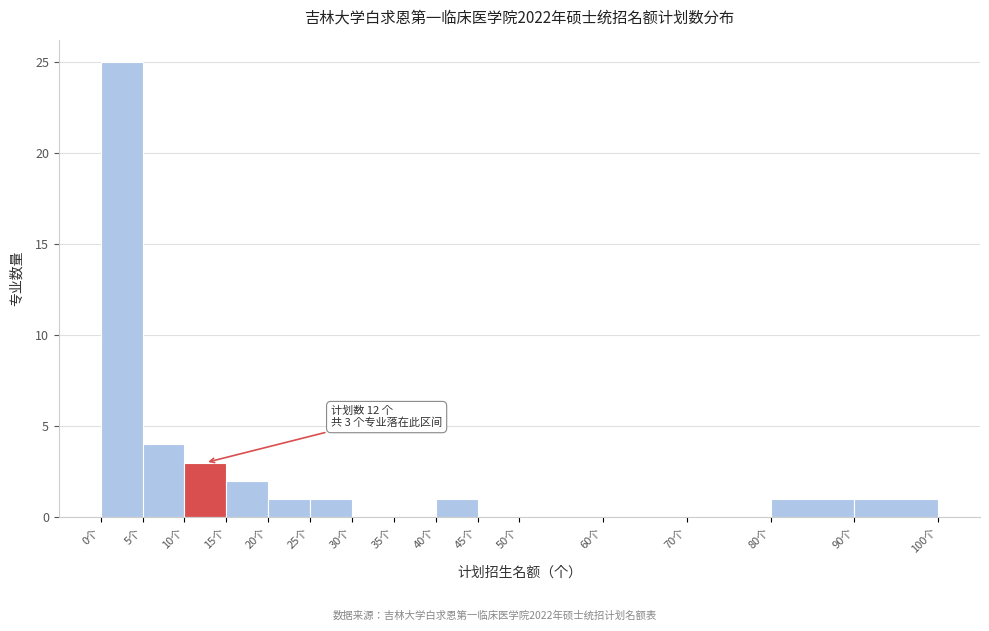

Which range on the x-axis has the tallest bar?

0 to 5